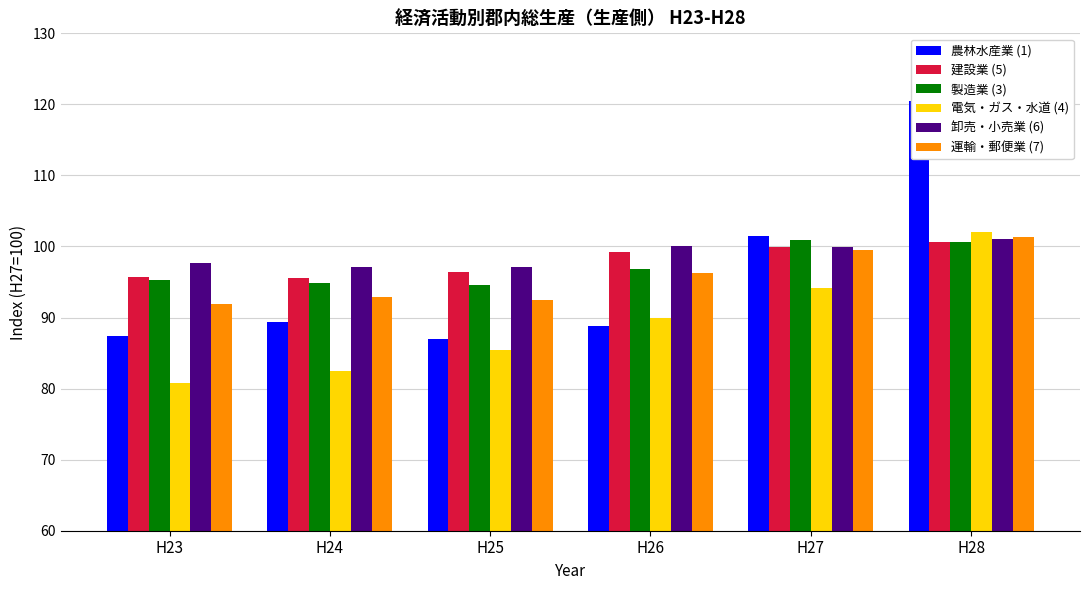

At which label does 農林水産業 (1) first exceed 89?

H24